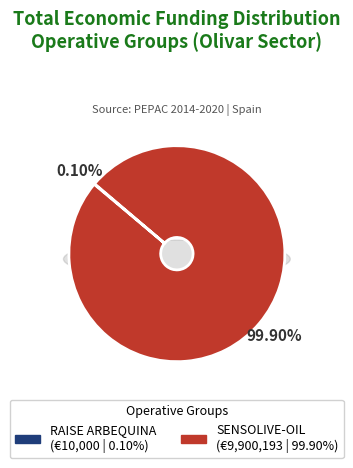

What percentage do RAISE ARBEQUINA and SENSOLIVE-OIL together represent?

100.0%